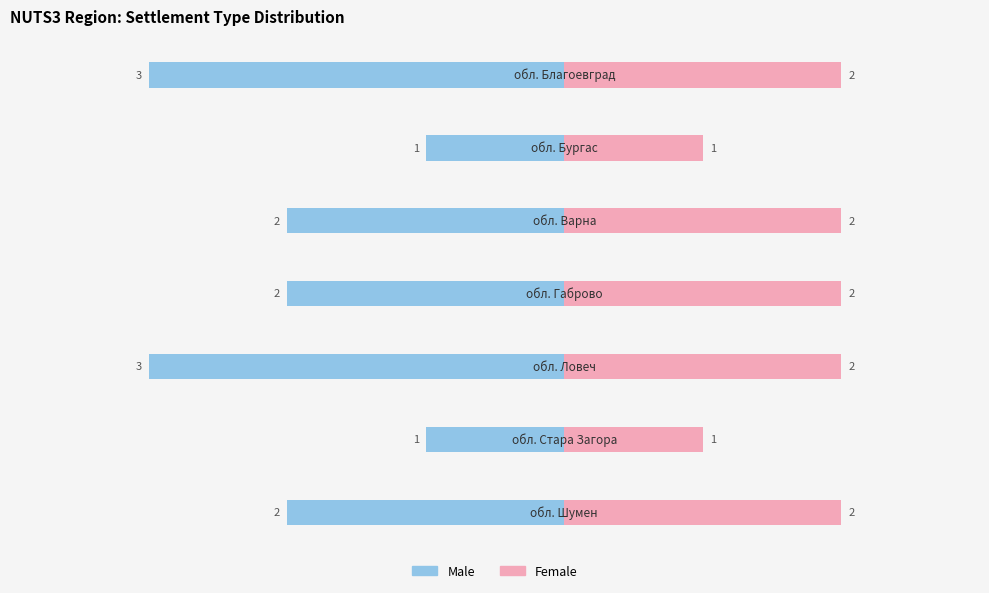

Is it true that Female equals 2 at 0?

True